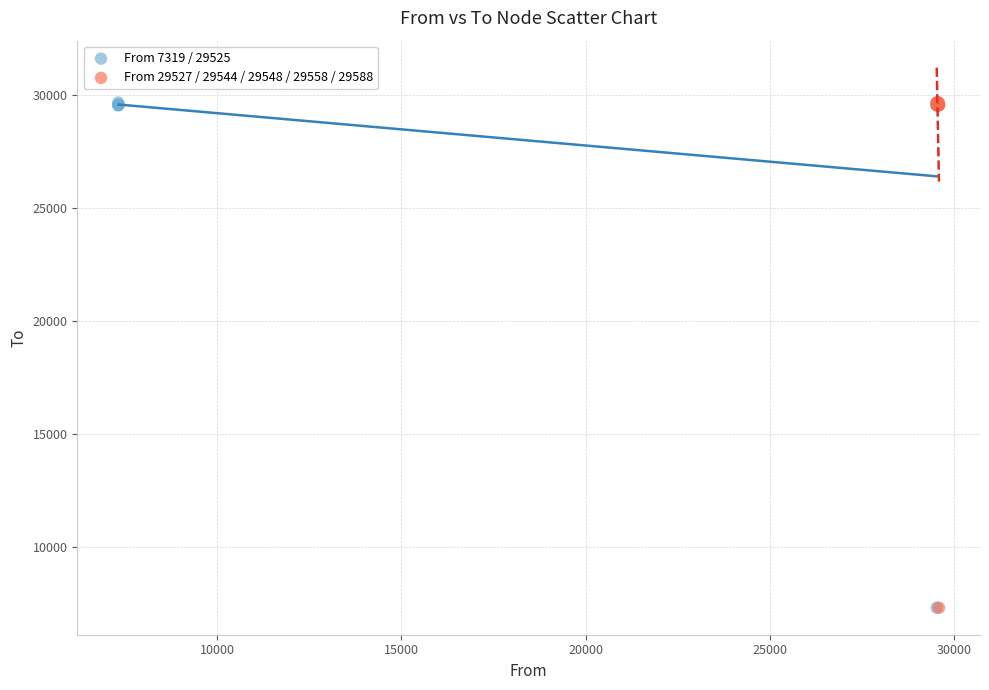

What are all the series names shown in the legend?

From 7319 / 29525, From 29527 / 29544 / 29548 / 29558 / 29588